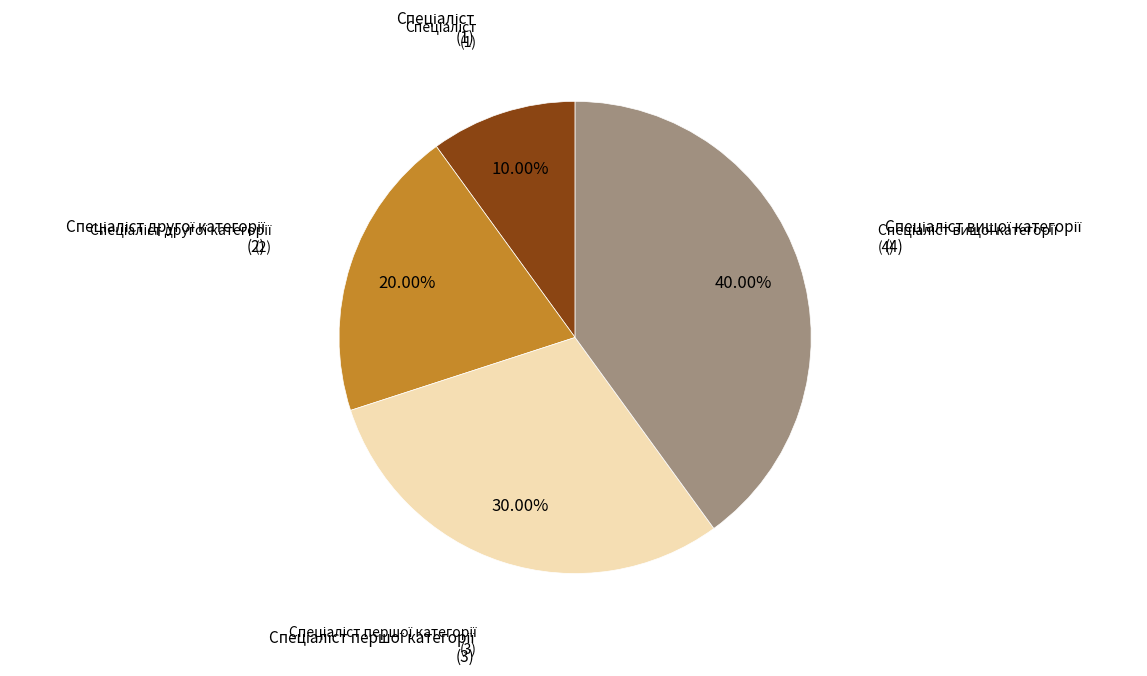

Does any single category account for the majority?

No